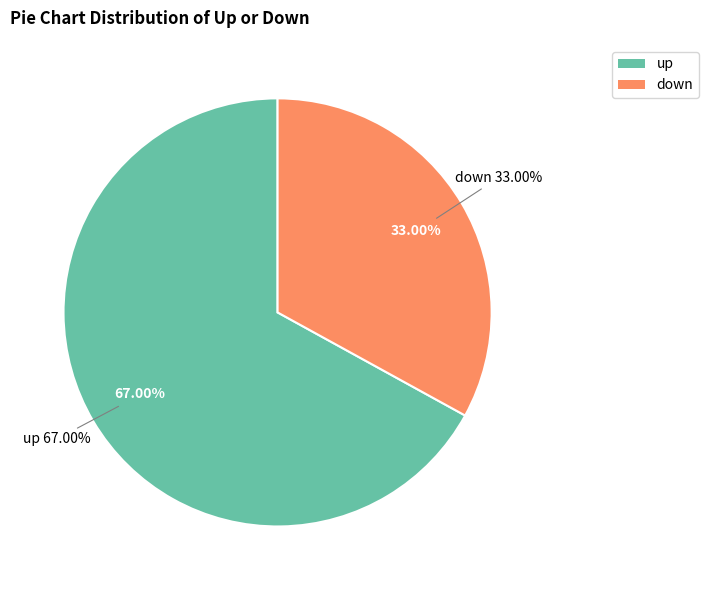

Is there any slice that represents more than half of the pie?

Yes